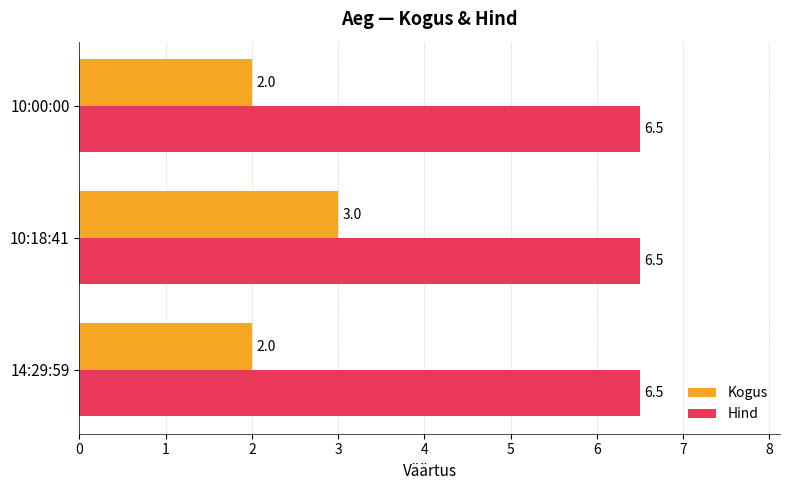

The Kogus series shows 0.6 at 14:29:59. True or false?

False